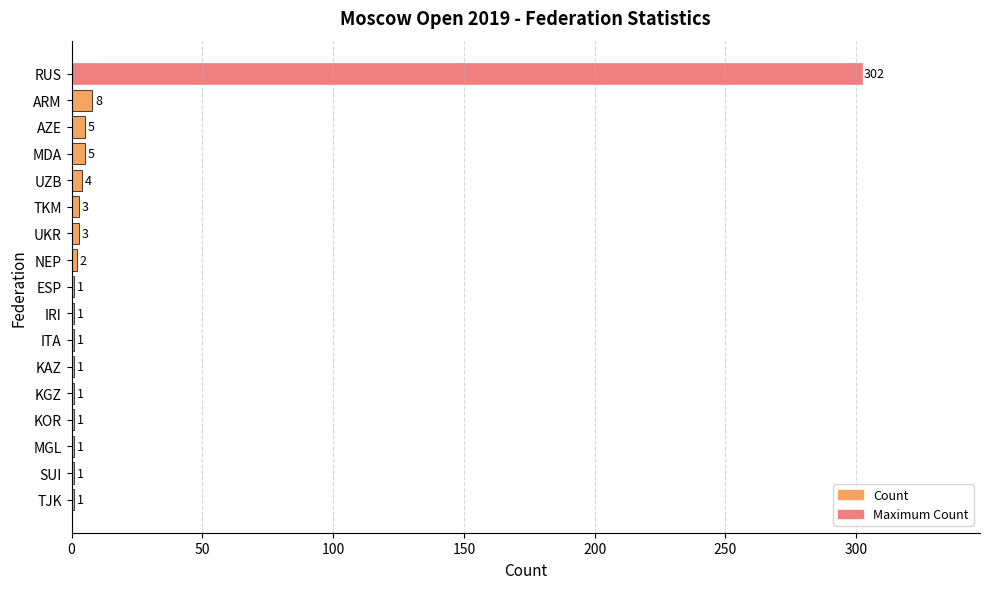

What is the sum of all values?

341